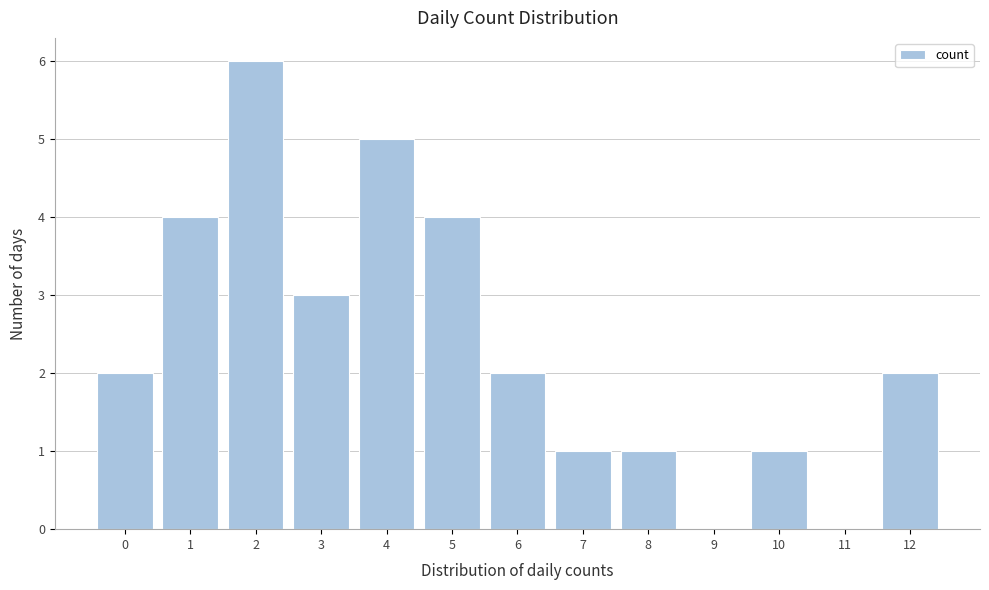

Reading right to left, list all the values displayed in this chart.

12=2	11=0	10=1	9=0	8=1	7=1	6=2	5=4	4=5	3=3	2=6	1=4	0=2